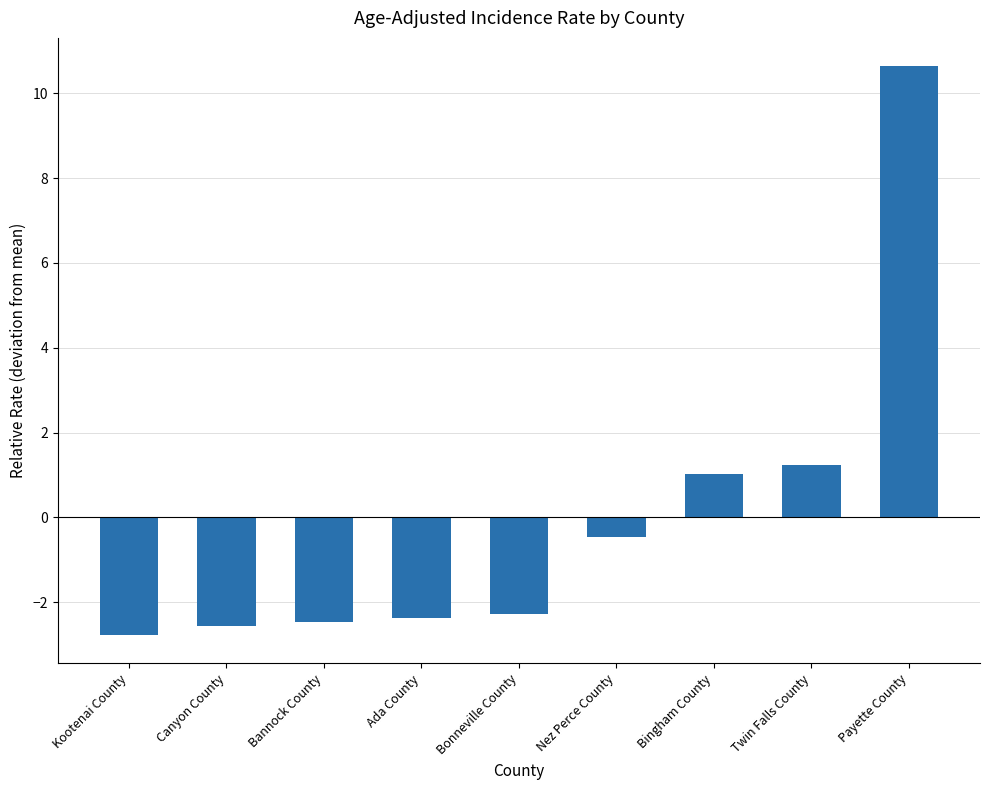

How many values exceed -2?

4